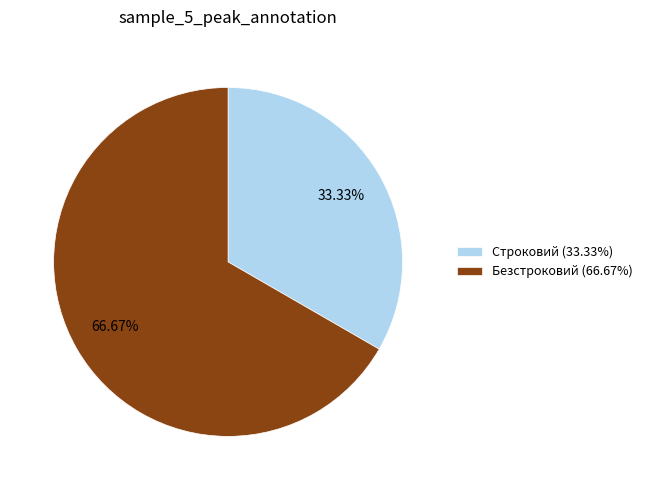

Is it true that Безстроковий is 81% of the pie?

False